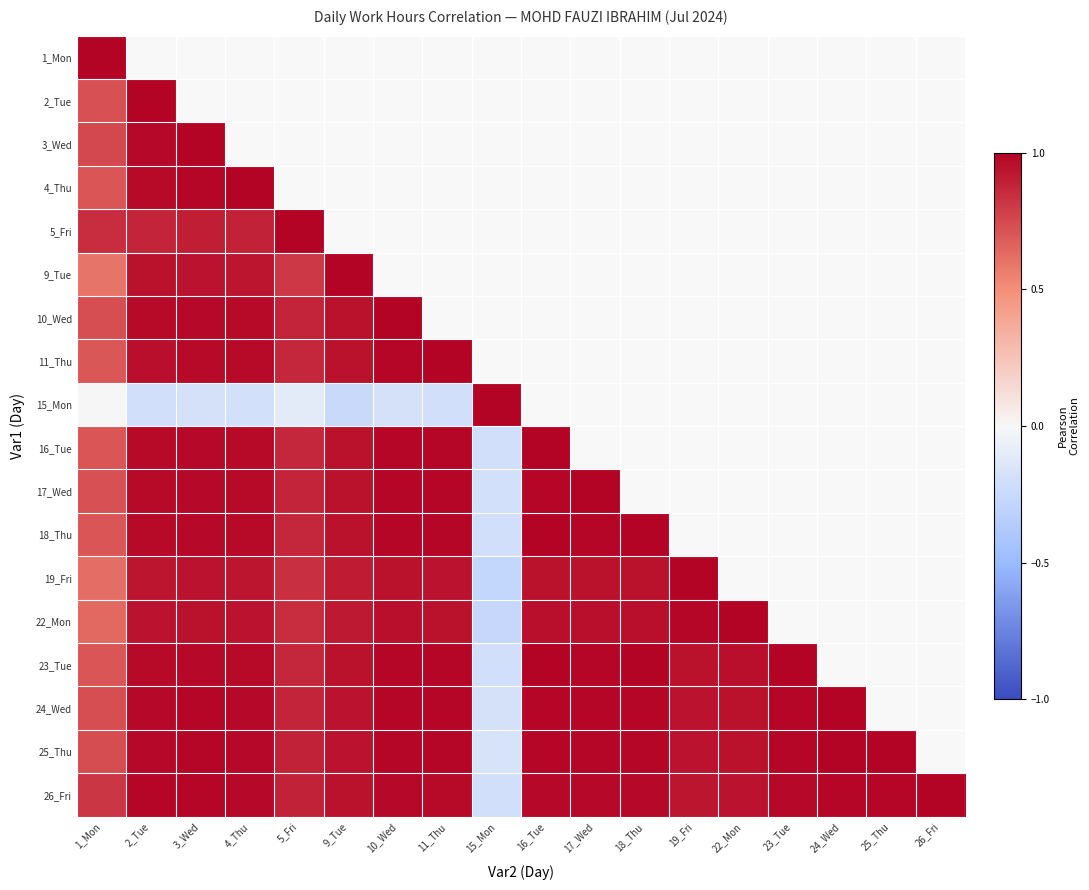

What is the approximate value of 25_Thu at 25_Thu?

1.0